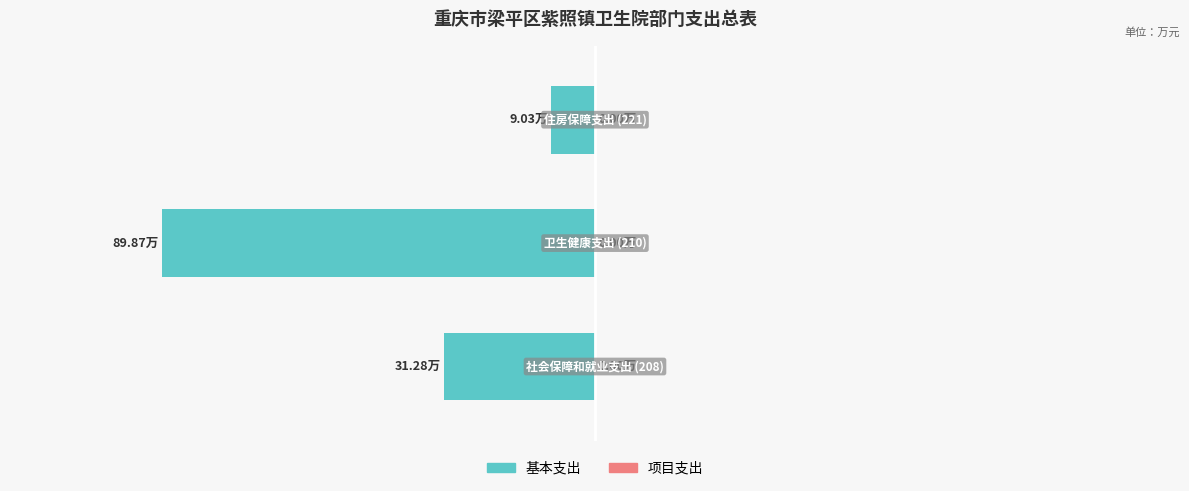

Are the bars horizontal?

Yes